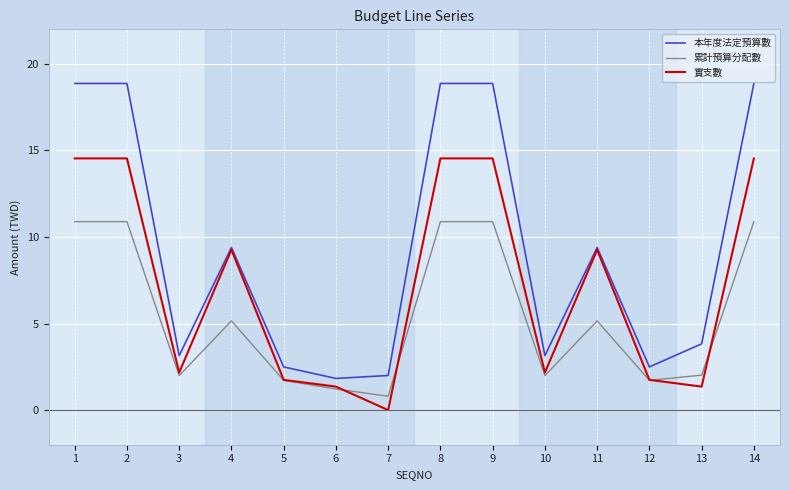

Does the chart display data point markers on the line(s)?

No